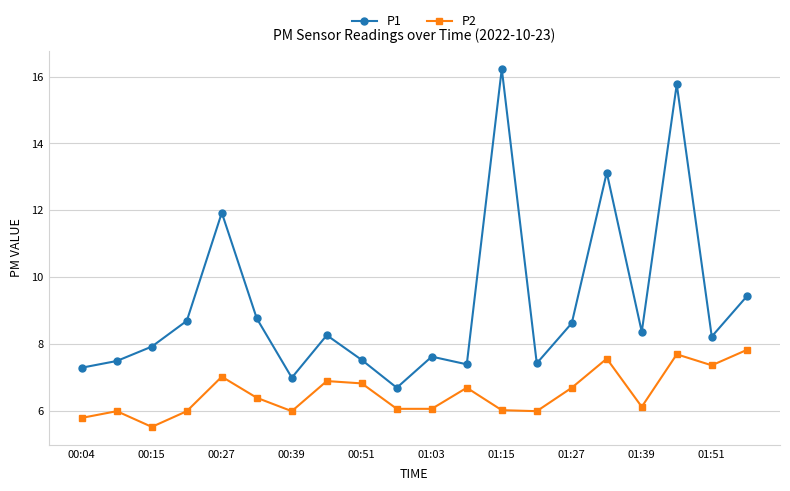

How many lines are shown in the chart?

2